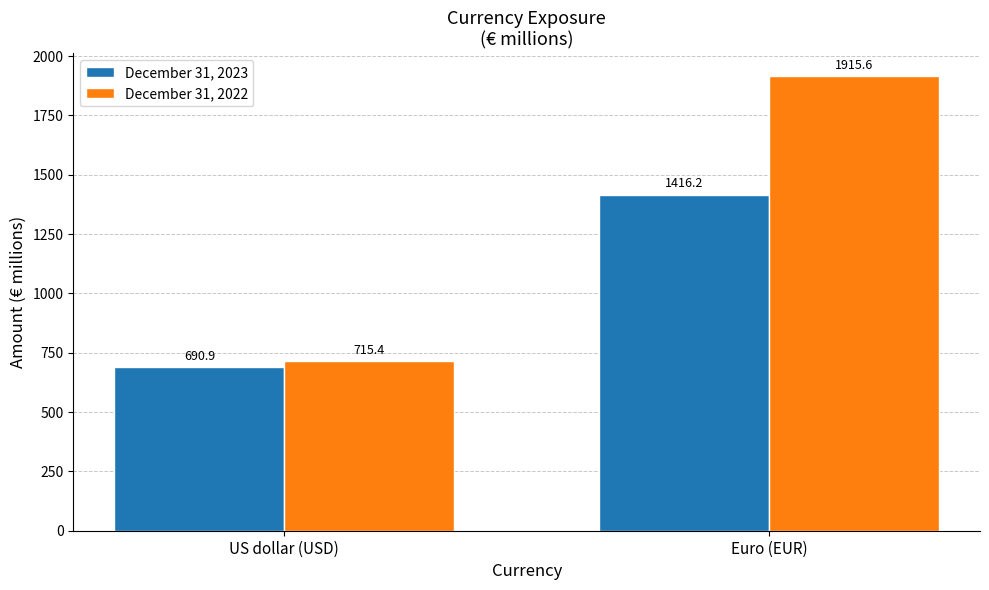

At which label is December 31, 2022 closest to 1315?

US dollar (USD)